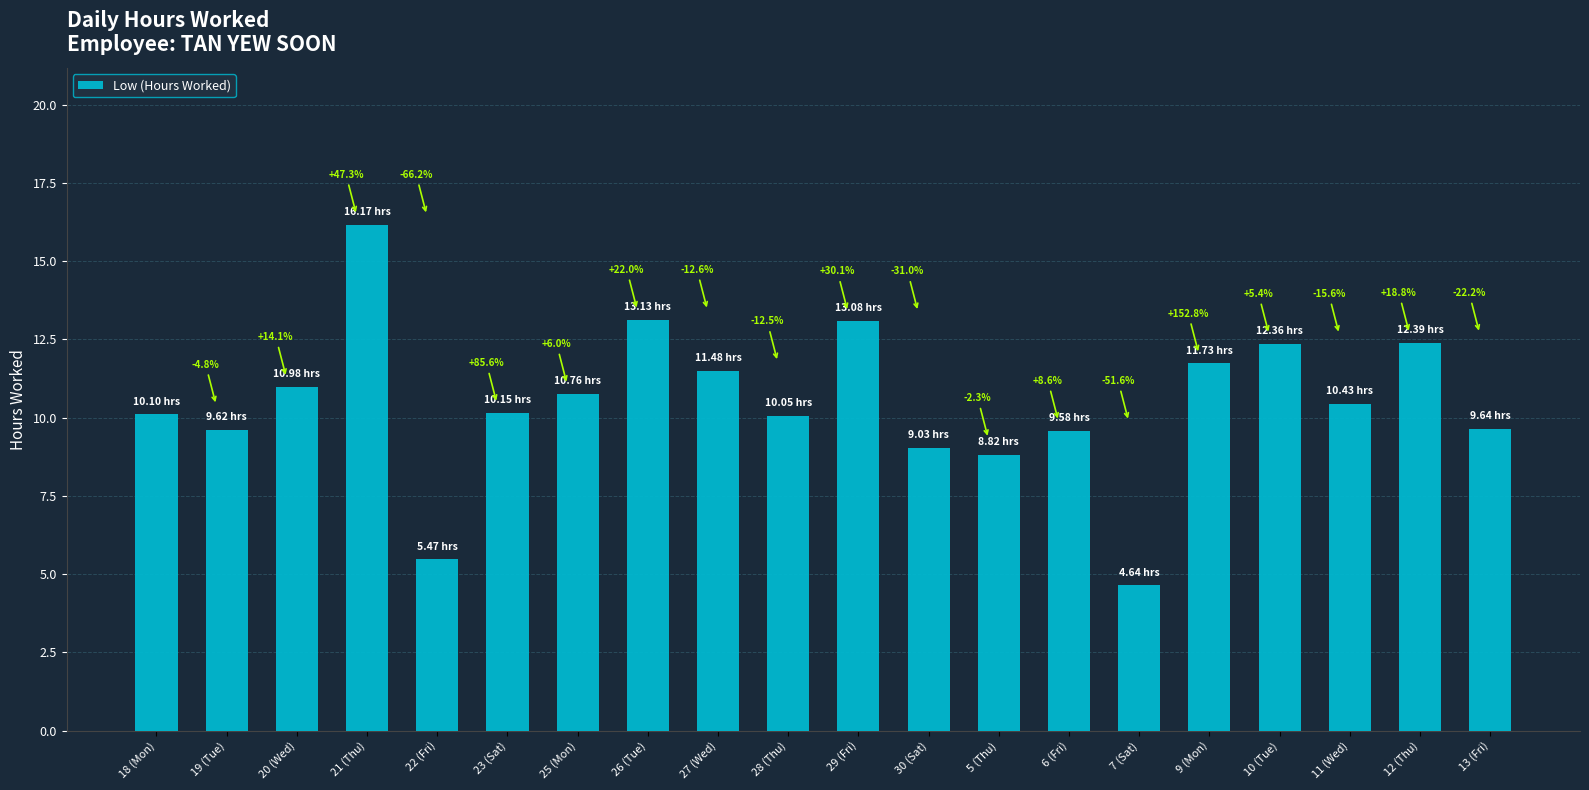

Reading left to right, extract all data points from this chart.

10.1	9.6	11.0	16.2	5.5	10.2	10.8	13.1	11.5	10.1	13.1	9.0	8.8	9.6	4.6	11.7	12.4	10.4	12.4	9.6